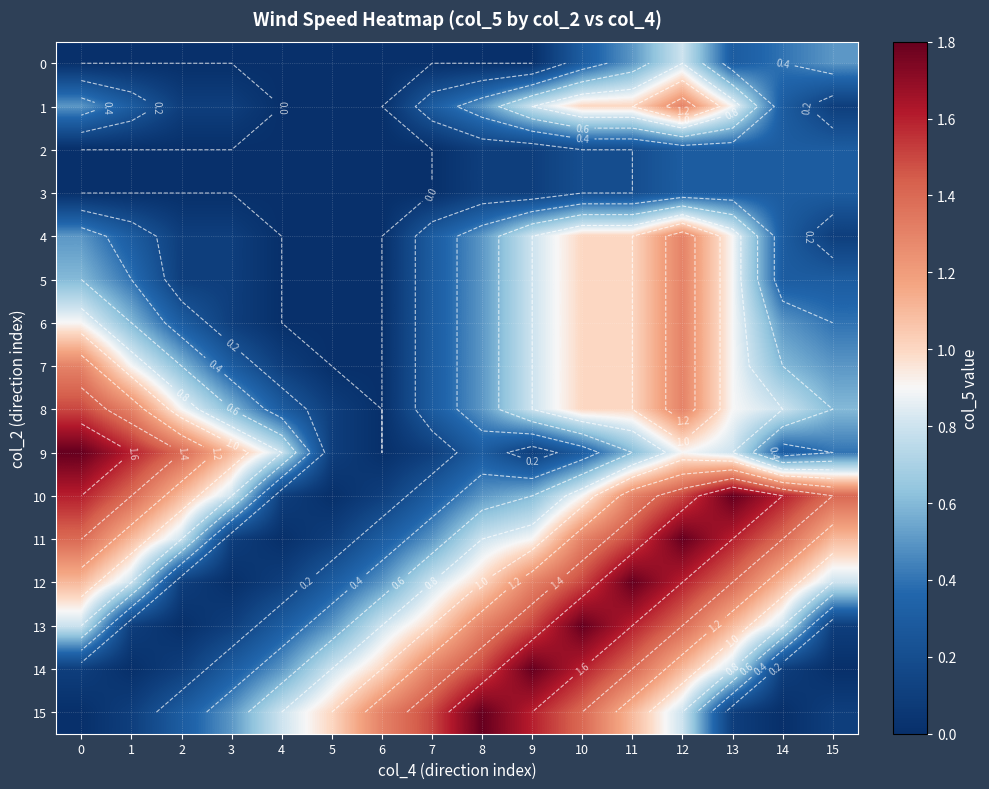

What is the difference between the maximum and minimum values in the 8 series?

1.5